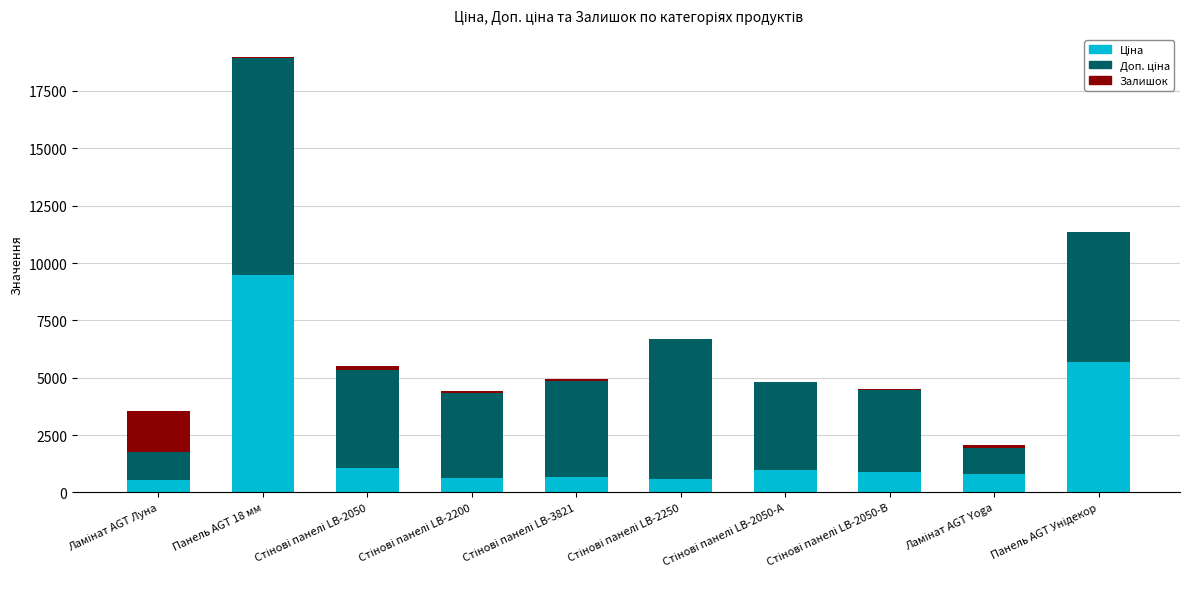

What is the difference between the Ціна values at Панель AGT Унідекор and Ламінат AGT Yoga?

4855.3